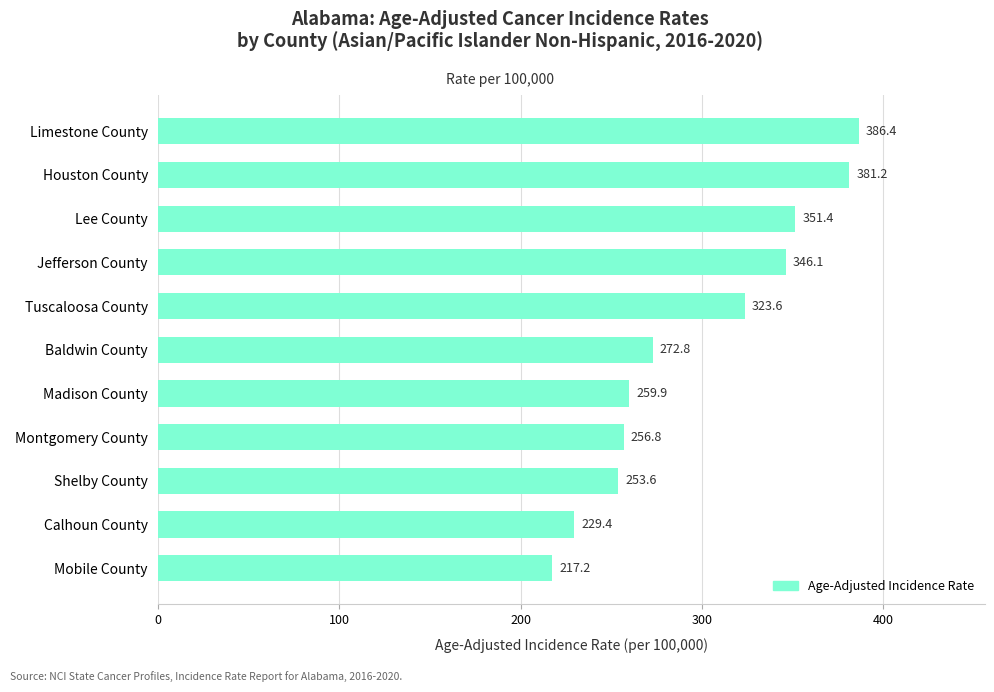

At which label is the value closest to 301?

Tuscaloosa County